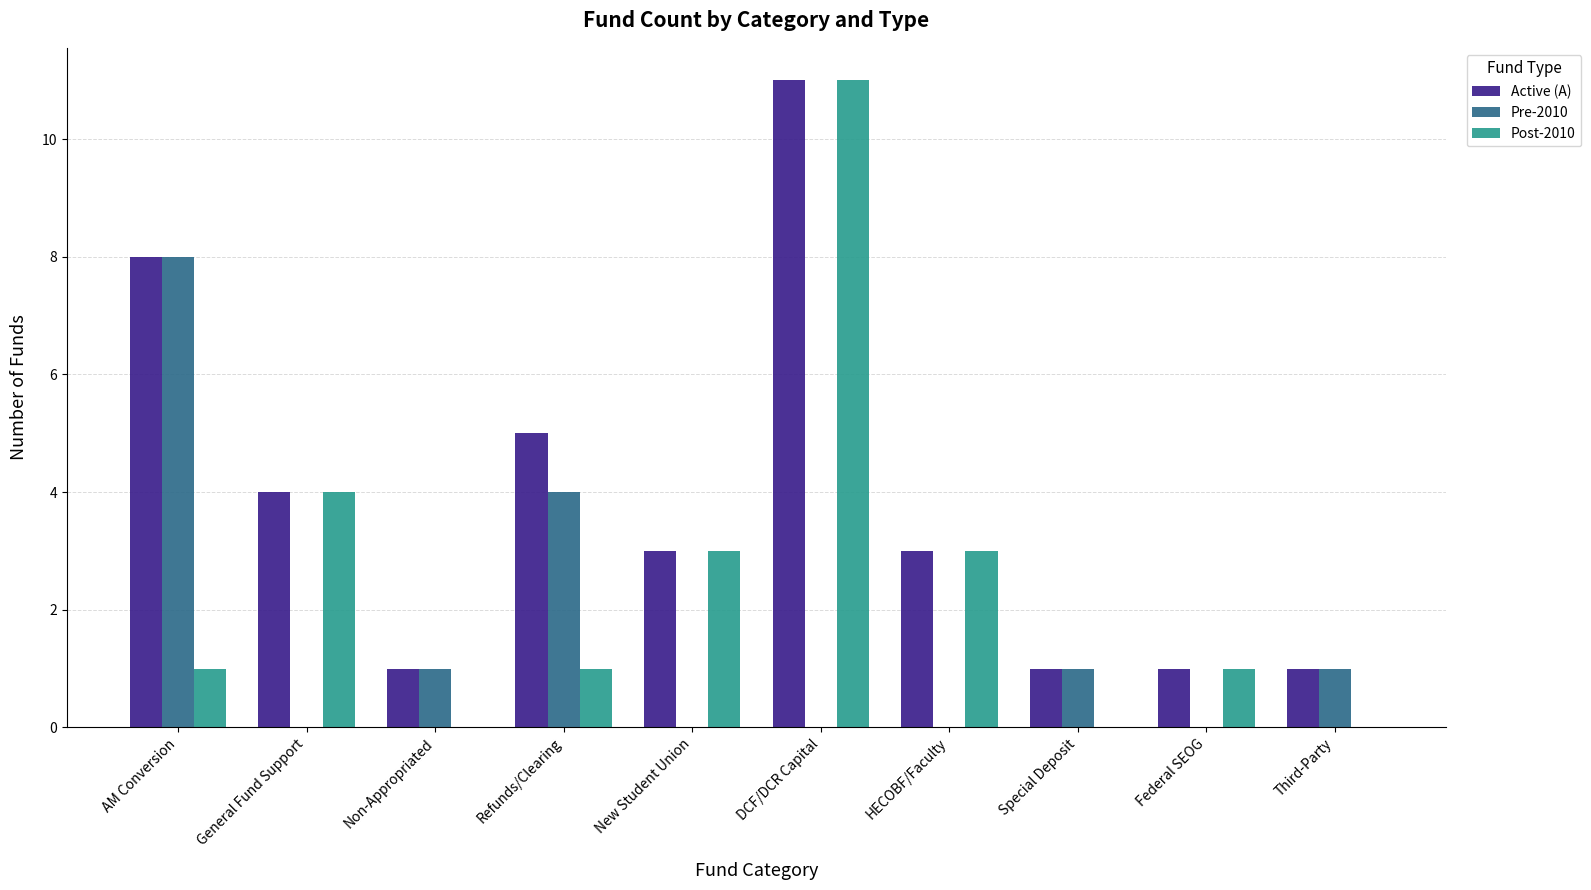

Is the value of Pre-2010 at AM Conversion greater than the value of Active (A) at Refunds/Clearing?

Yes